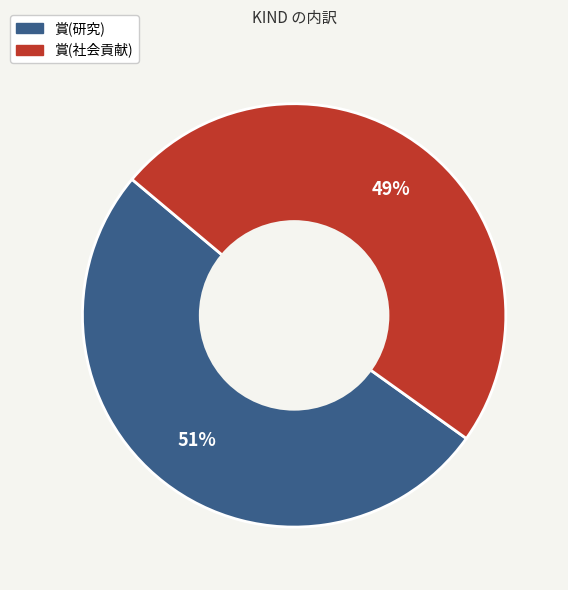

Is the sum of 賞(研究) and 賞(社会貢献) greater than half?

Yes